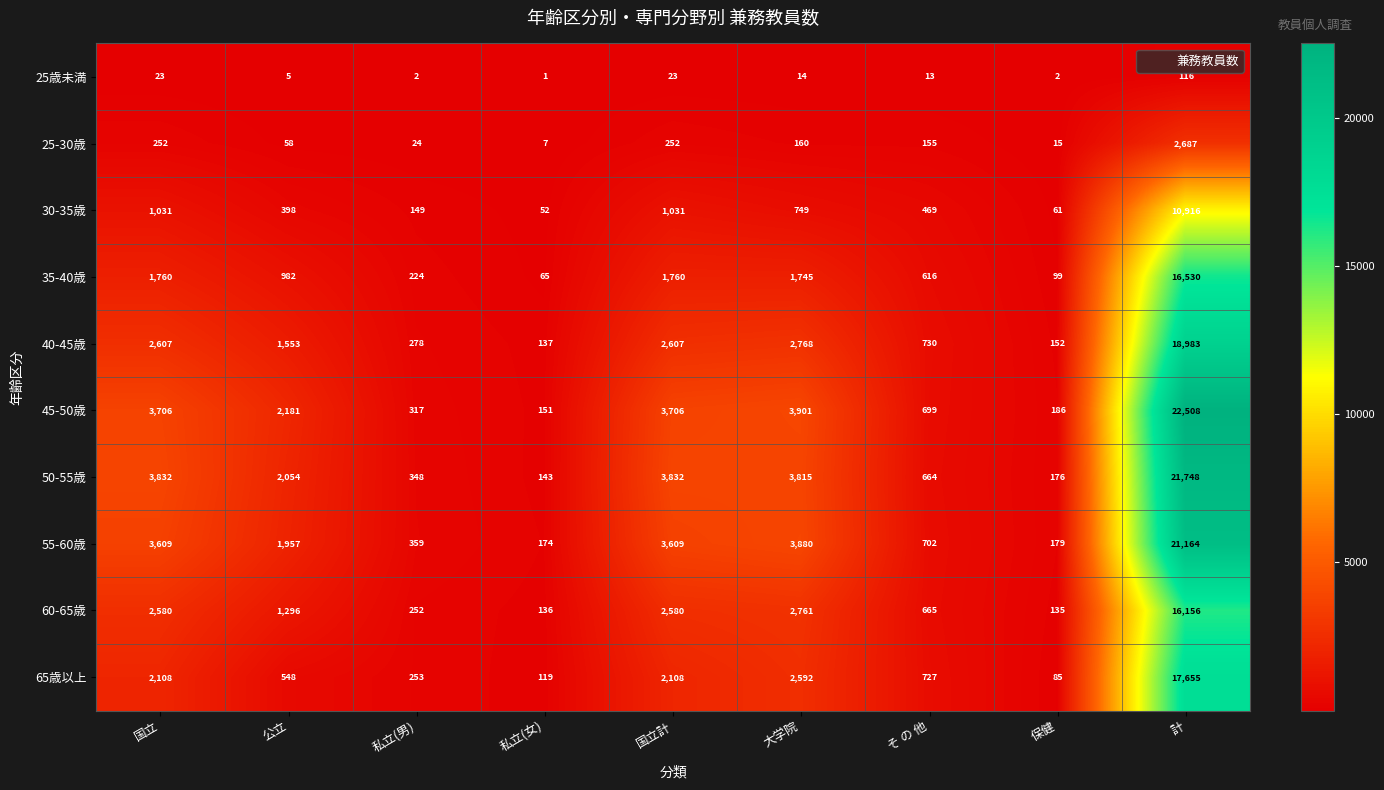

Which series has the largest total across all categories?

45-50歳